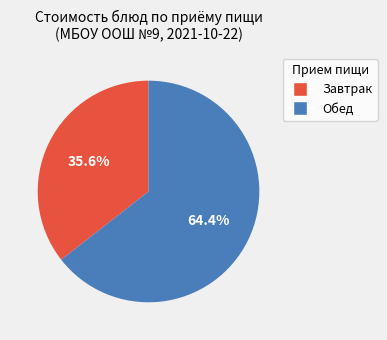

Rank the categories by value from lowest to highest.

Завтрак, Обед